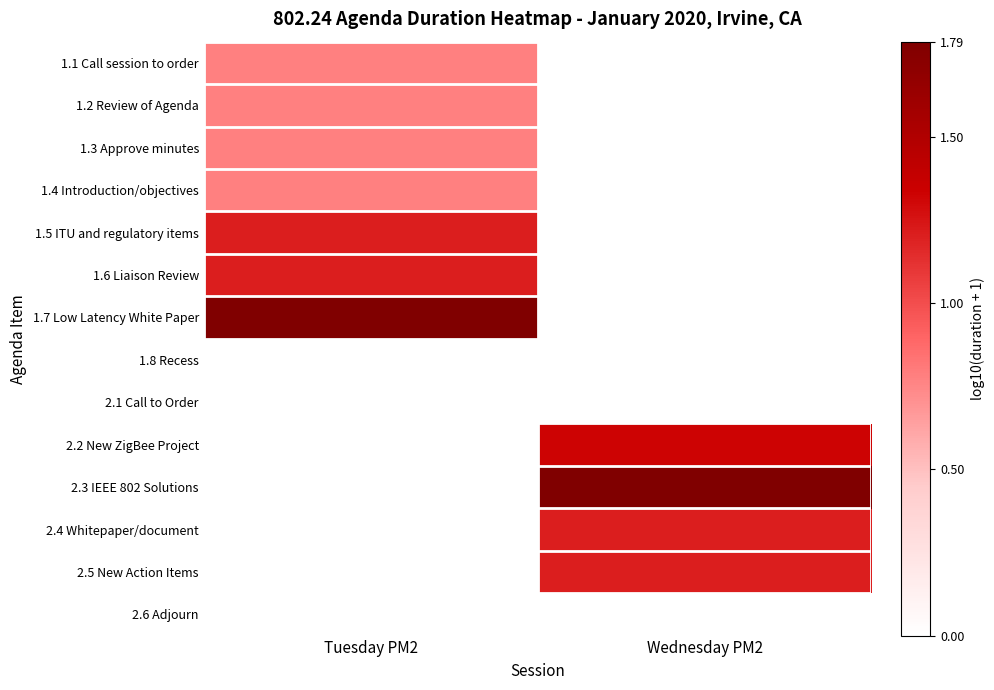

Reading left to right, list all the values displayed in this chart.

1.1 Call session to order: Tuesday PM2=0.8	Wednesday PM2=0.0
1.2 Review of Agenda: Tuesday PM2=0.8	Wednesday PM2=0.0
1.3 Approve minutes: Tuesday PM2=0.8	Wednesday PM2=0.0
1.4 Introduction/objectives: Tuesday PM2=0.8	Wednesday PM2=0.0
1.5 ITU and regulatory items: Tuesday PM2=1.2	Wednesday PM2=0.0
1.6 Liaison Review: Tuesday PM2=1.2	Wednesday PM2=0.0
1.7 Low Latency White Paper: Tuesday PM2=1.8	Wednesday PM2=0.0
1.8 Recess: Tuesday PM2=0.0	Wednesday PM2=0.0
2.1 Call to Order: Tuesday PM2=0.0	Wednesday PM2=0.0
2.2 New ZigBee Project: Tuesday PM2=0.0	Wednesday PM2=1.3
2.3 IEEE 802 Solutions: Tuesday PM2=0.0	Wednesday PM2=1.8
2.4 Whitepaper/document: Tuesday PM2=0.0	Wednesday PM2=1.2
2.5 New Action Items: Tuesday PM2=0.0	Wednesday PM2=1.2
2.6 Adjourn: Tuesday PM2=0.0	Wednesday PM2=0.0